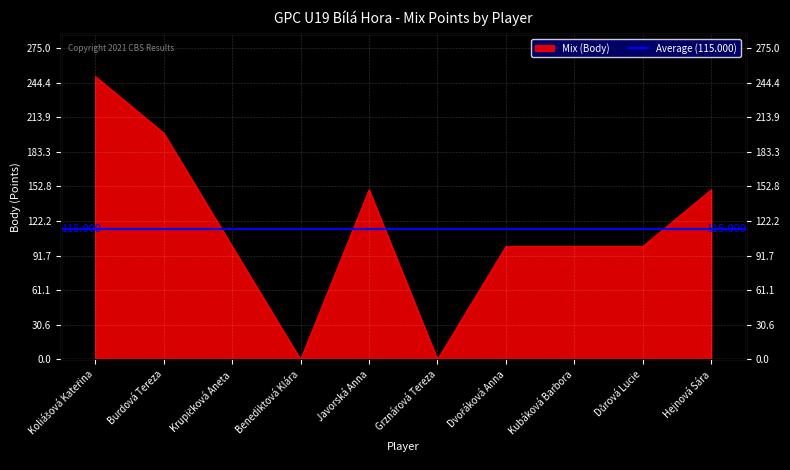

What position from the left is Grznárová Tereza?

6